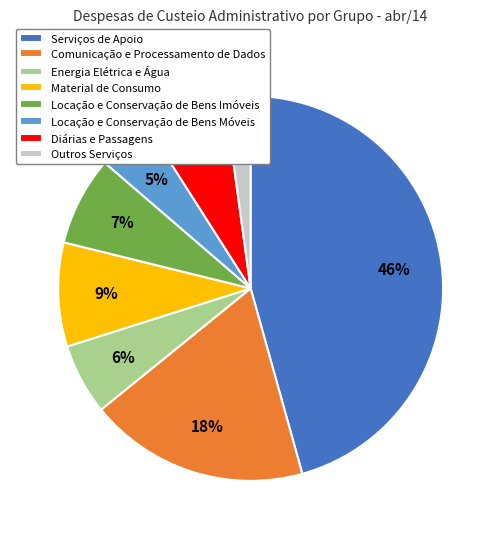

Approximately how many times larger is the value at Material de Consumo compared to Comunicação e Processamento de Dados?

0.5